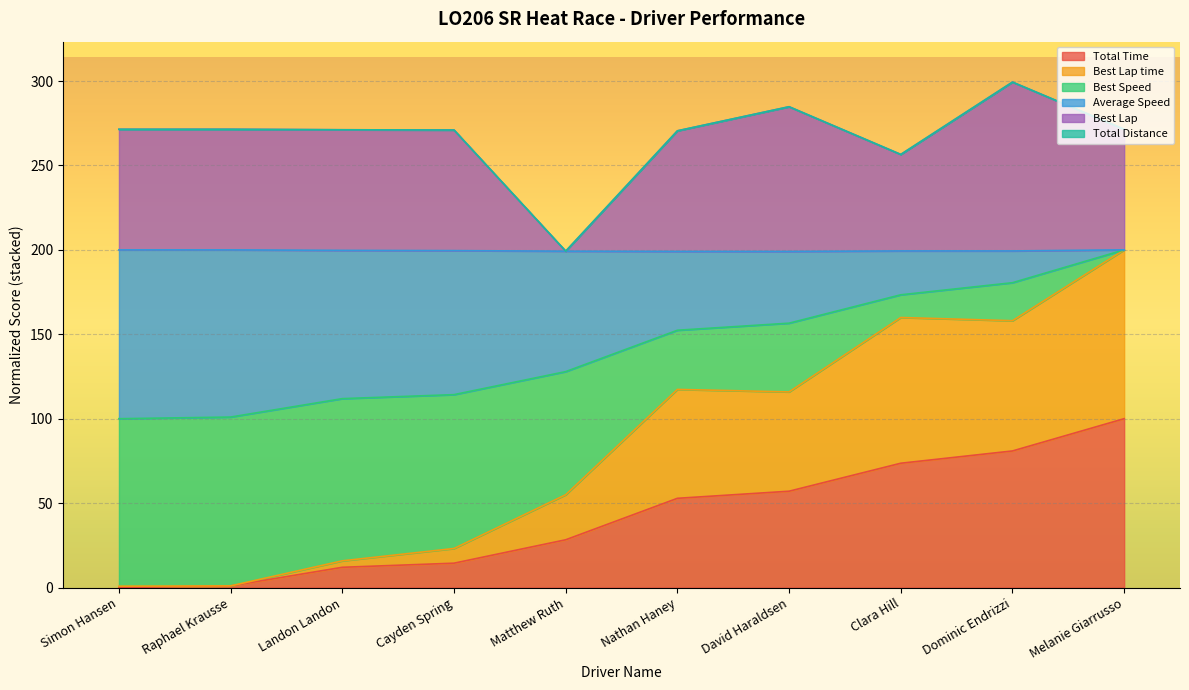

The value of Total Time at Melanie Giarrusso is 163.6. True or false?

False